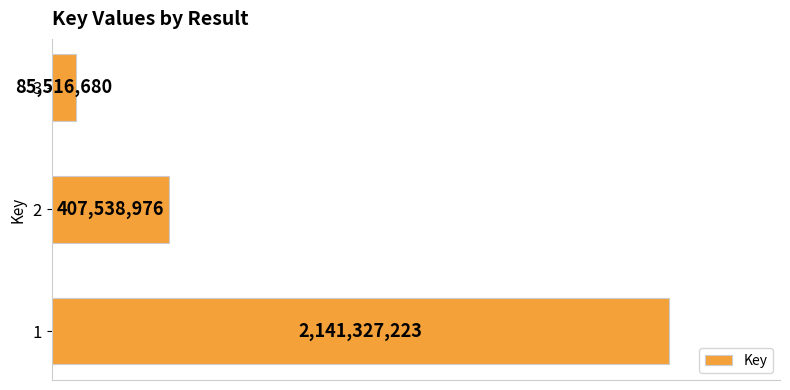

What is the sum of all values?

2634382879